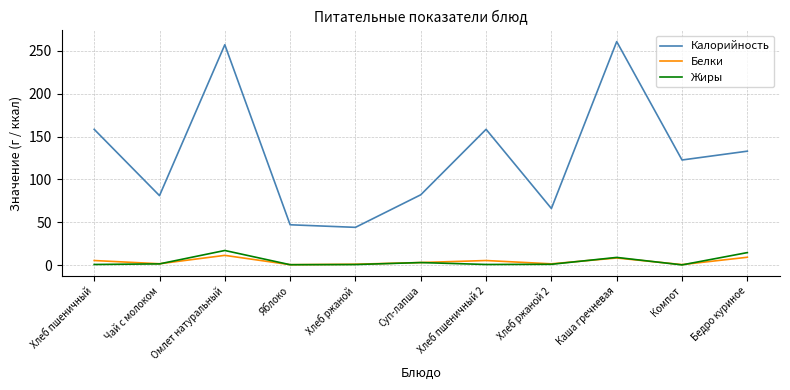

How many lines are shown in the chart?

3